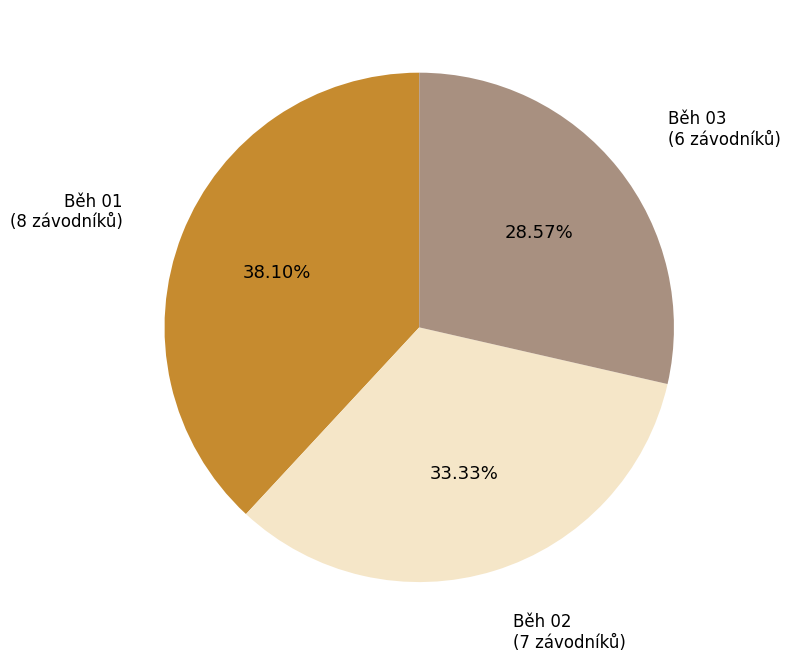

Is there any slice that represents more than half of the pie?

No